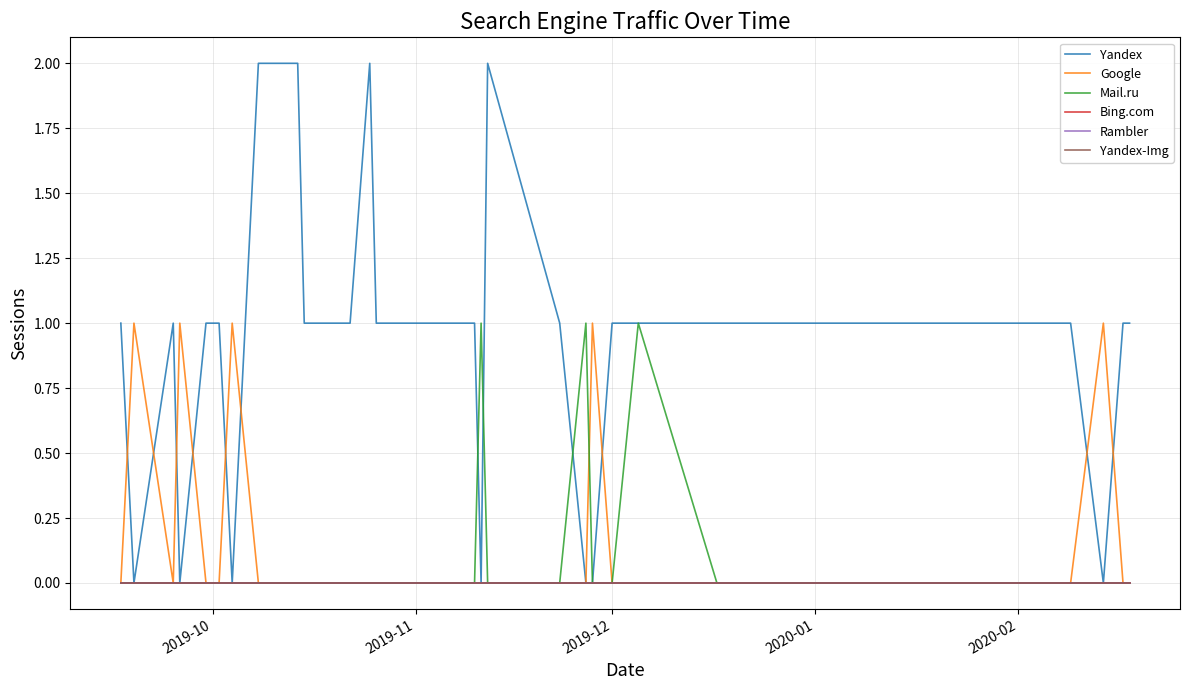

True or false: Yandex has more than 0 points higher than both neighbors.

True